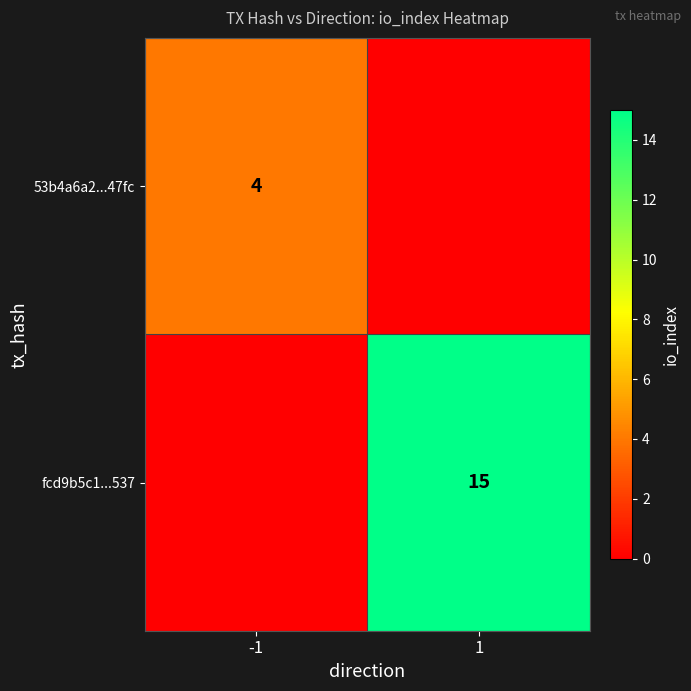

The value of fcd9b5c1...537 at 1 is 15. True or false?

True